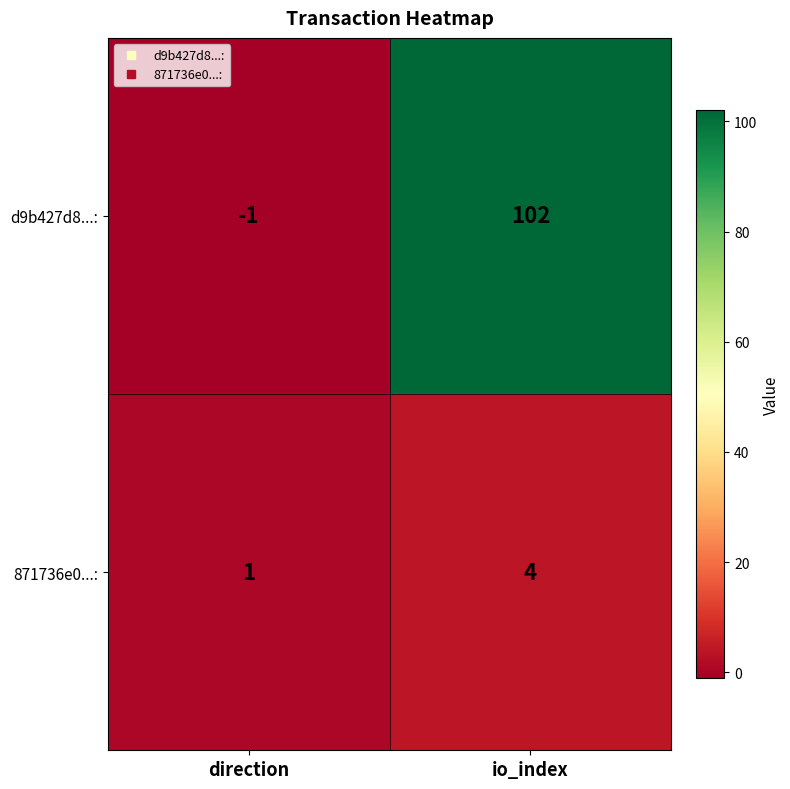

The d9b427d8...: series shows 102 at io_index. True or false?

True